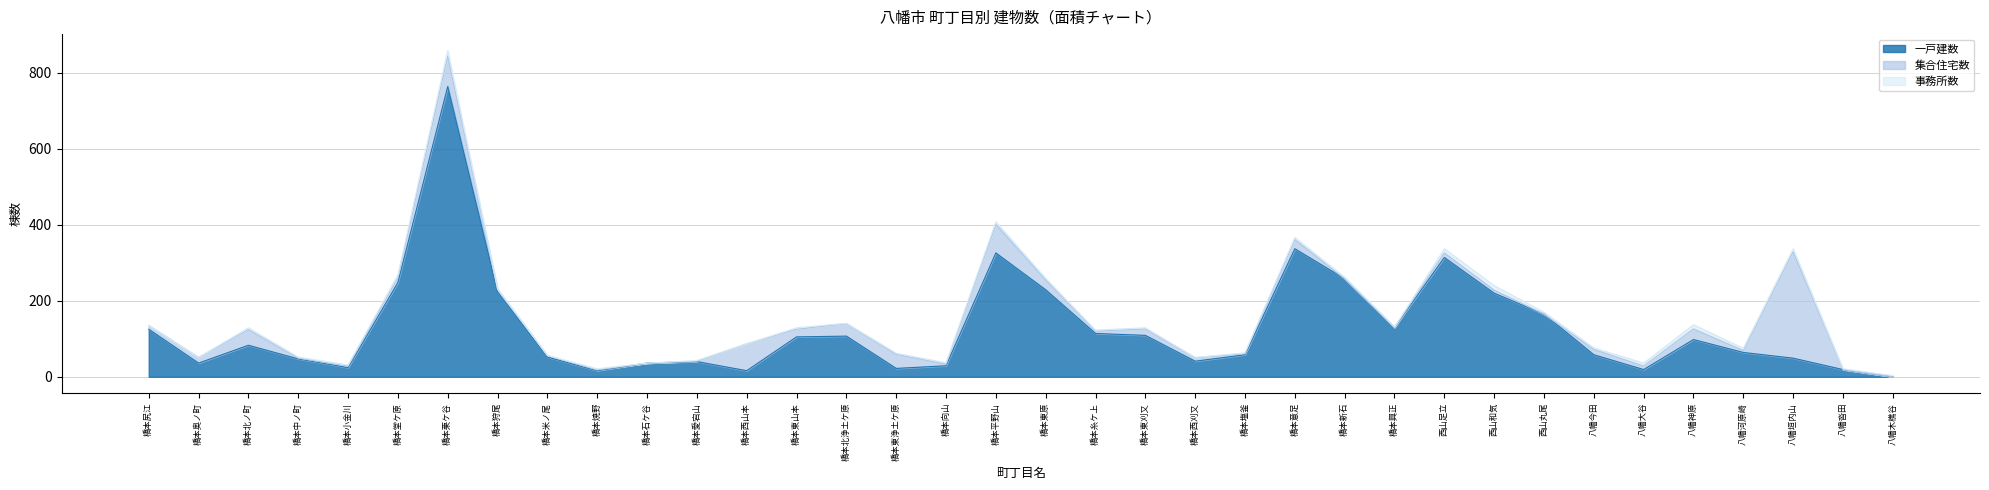

At which category is the sum across all series the highest?

橋本栗ケ谷